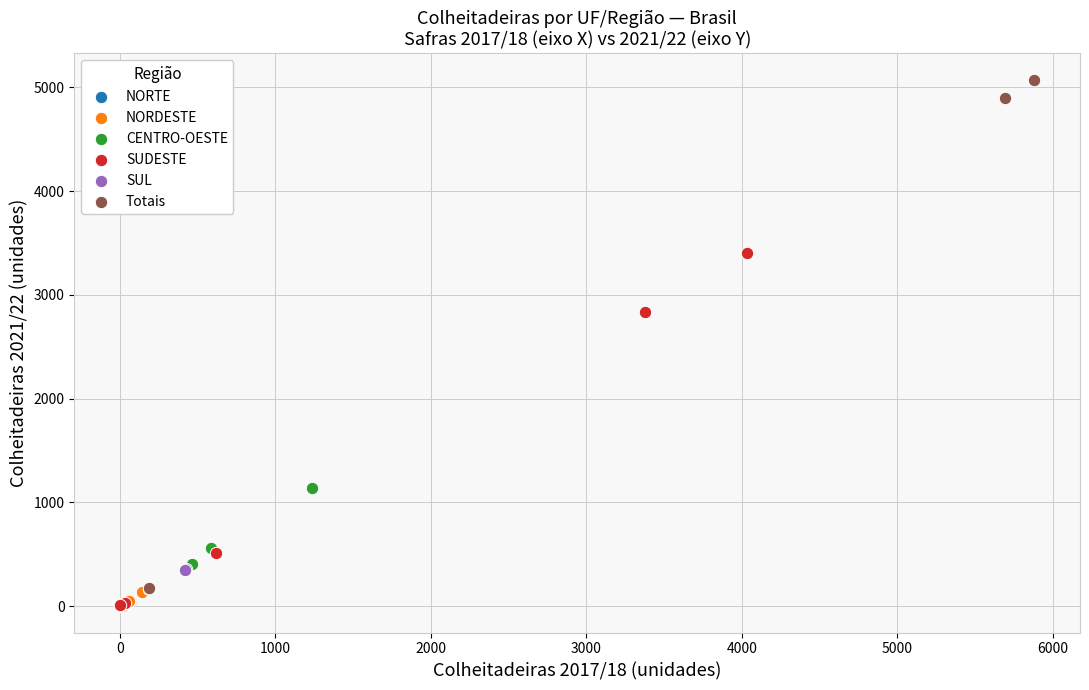

What are all the series names shown in the legend?

NORTE, NORDESTE, CENTRO-OESTE, SUDESTE, SUL, Totais